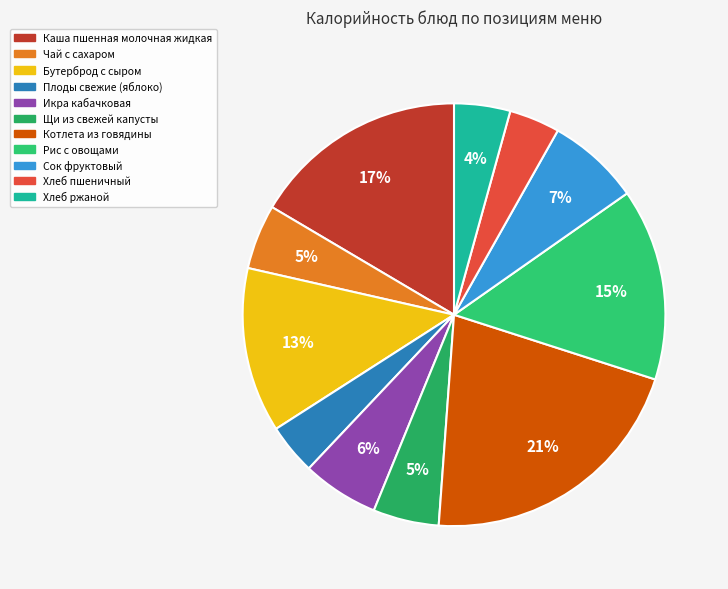

Approximately how many times larger is the value at Каша пшенная молочная жидкая compared to Котлета из говядины?

0.8